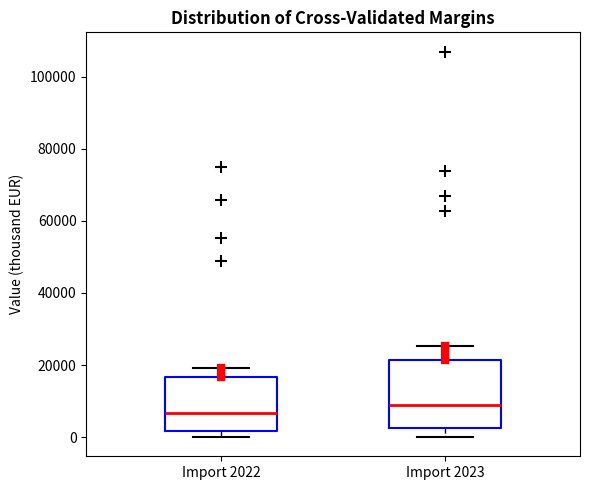

Comparing the boxes themselves (not the whiskers), which one is the tallest?

Import 2023